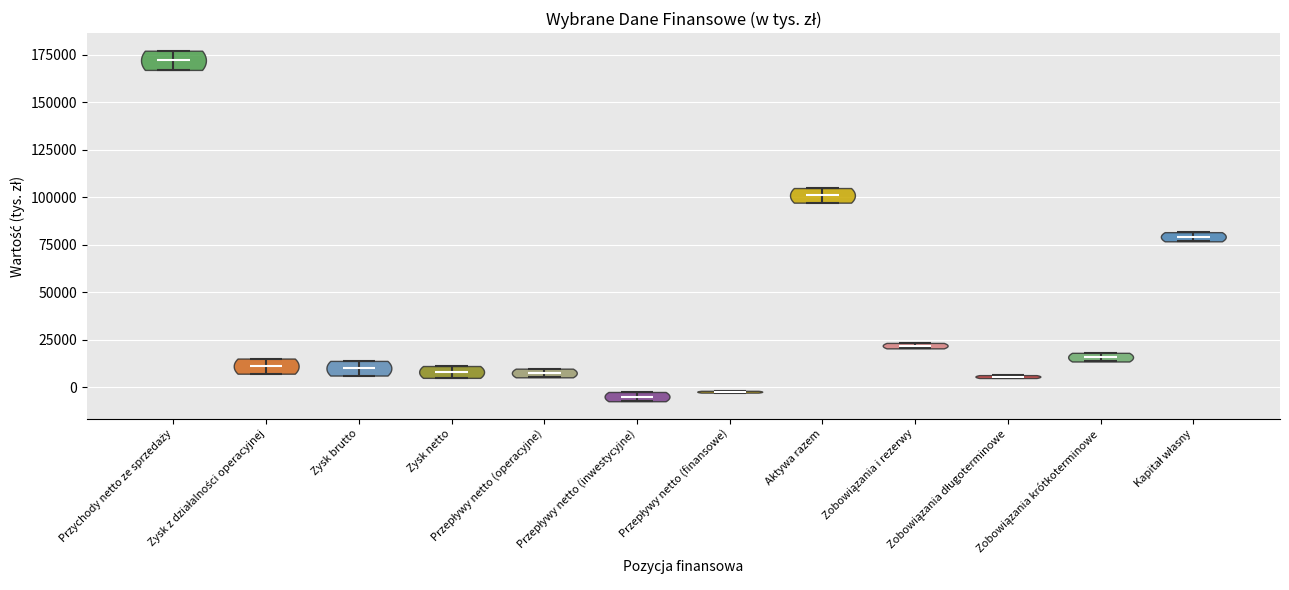

Where does the median line of the violin for Zysk brutto sit on the y-axis? The values are not printed on the chart, so give them approximately, as read against the axis.

10000